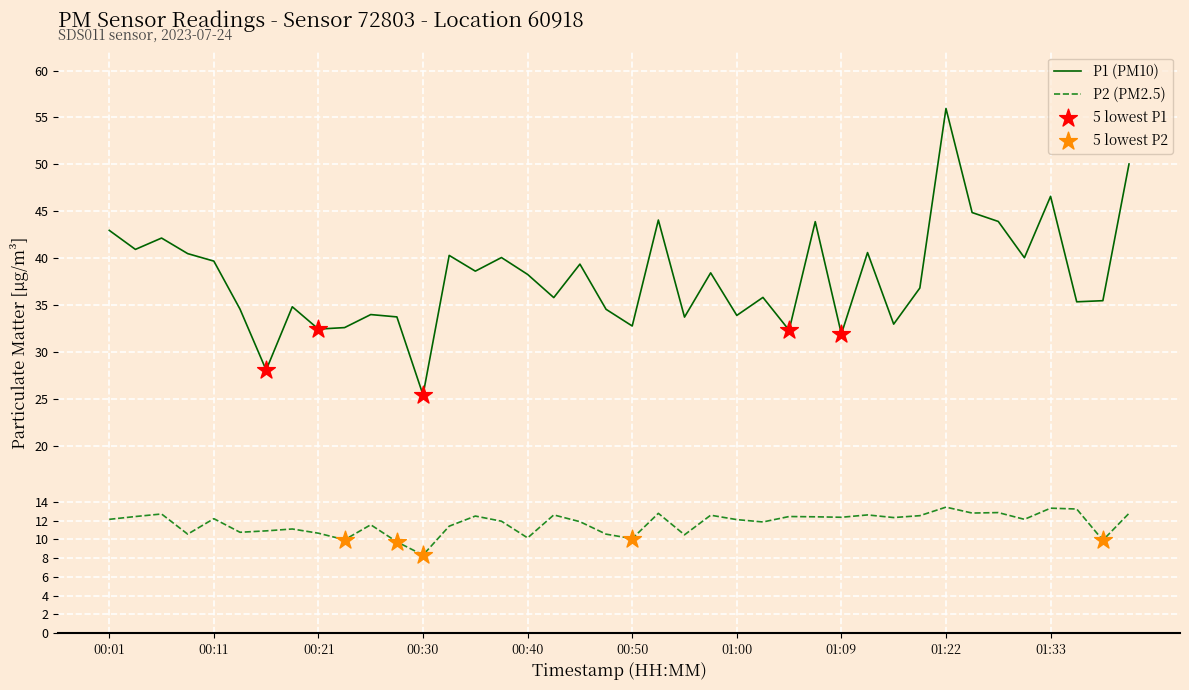

Which series has the widest spread of values?

P1 (PM10)